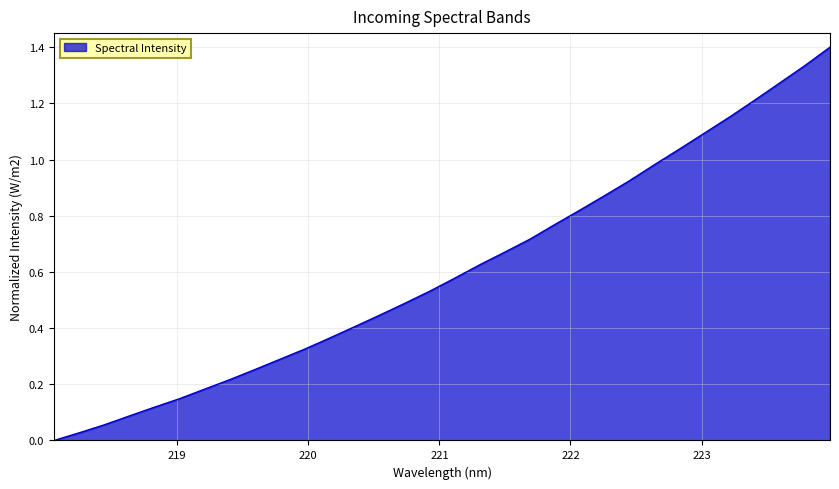

What is the difference between the maximum and second lowest values?

1.4